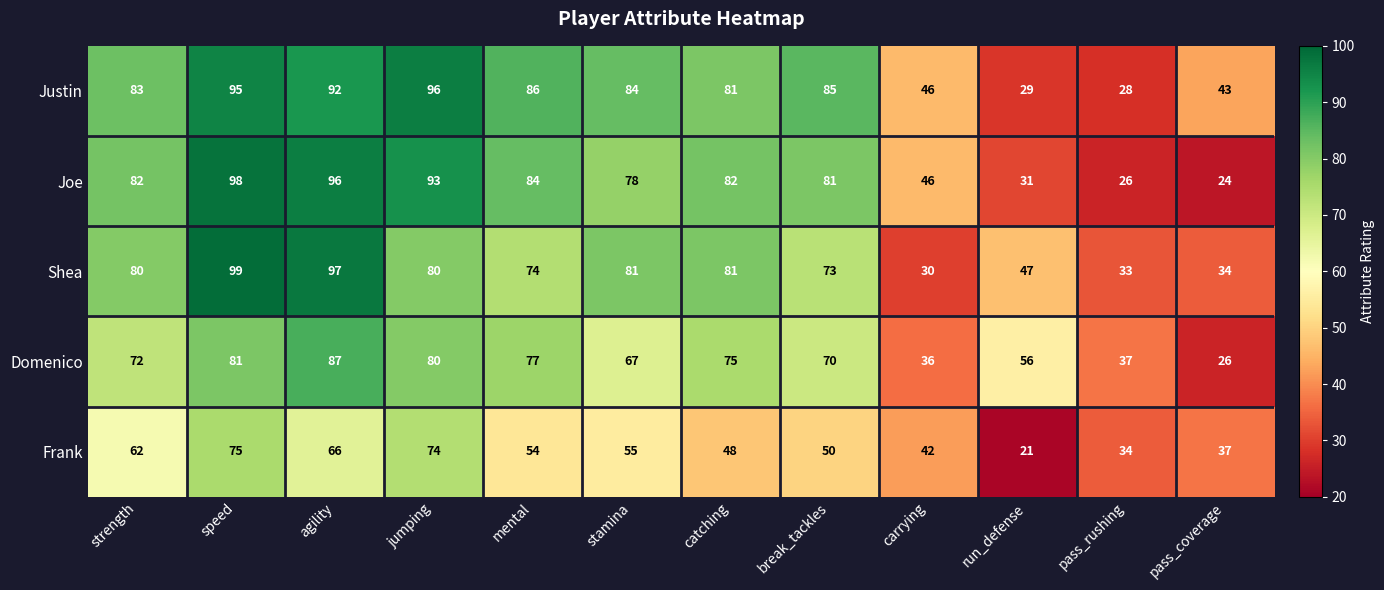

What is the maximum value shown in the chart?

99